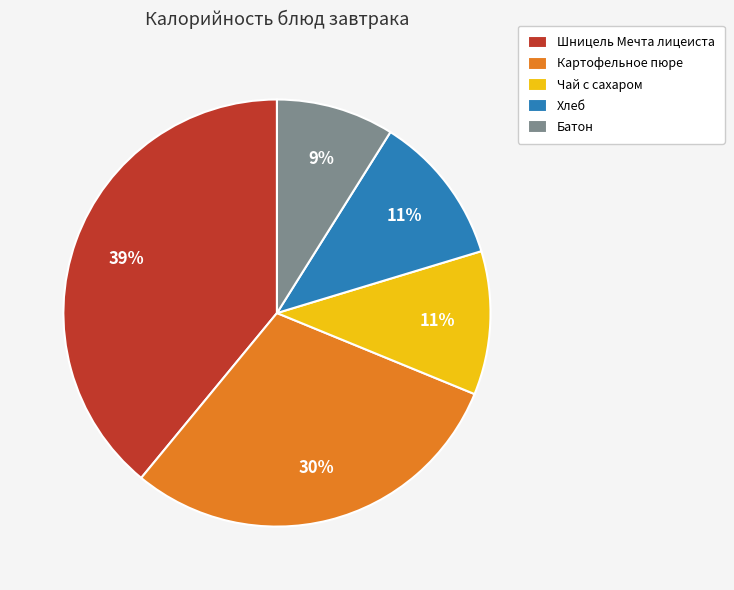

What is the ratio of the value at Картофельное пюре to the value at Батон?

3.3